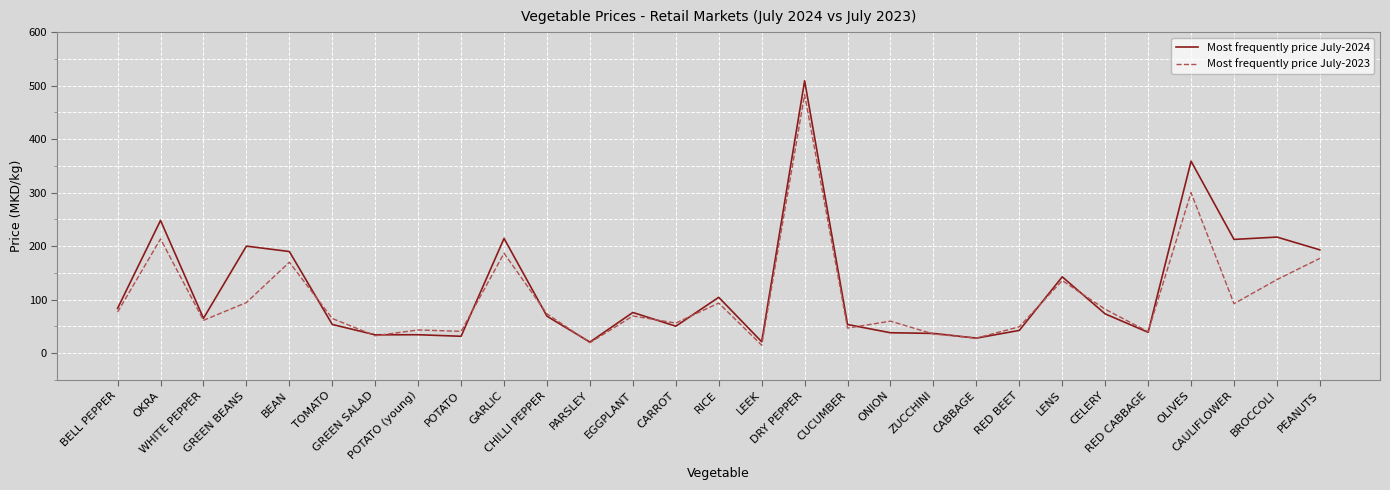

Which series has the widest spread of values?

Most frequently price July-2024